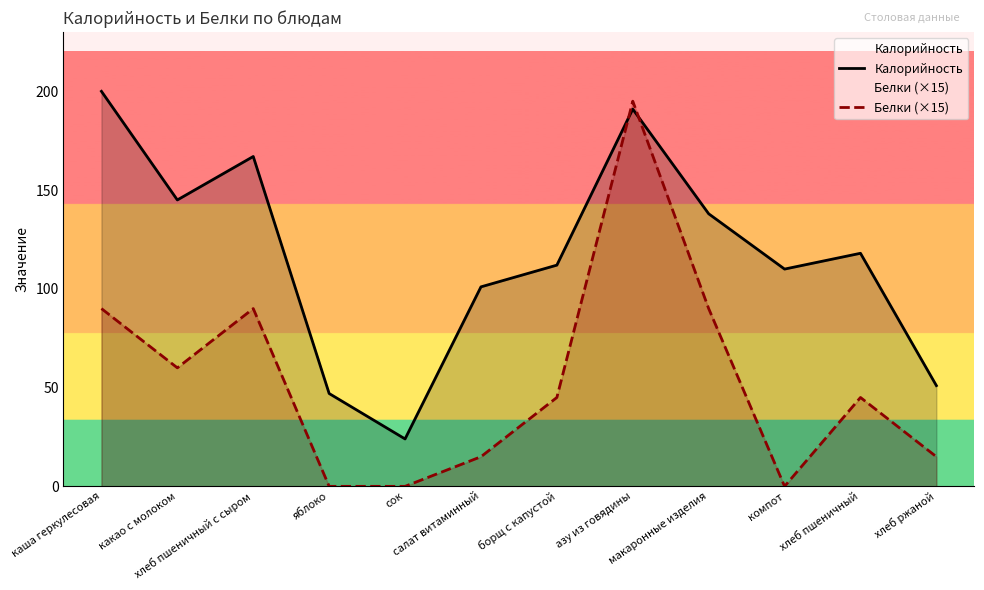

The value of Калорийность at борщ с капустой is 112. True or false?

True